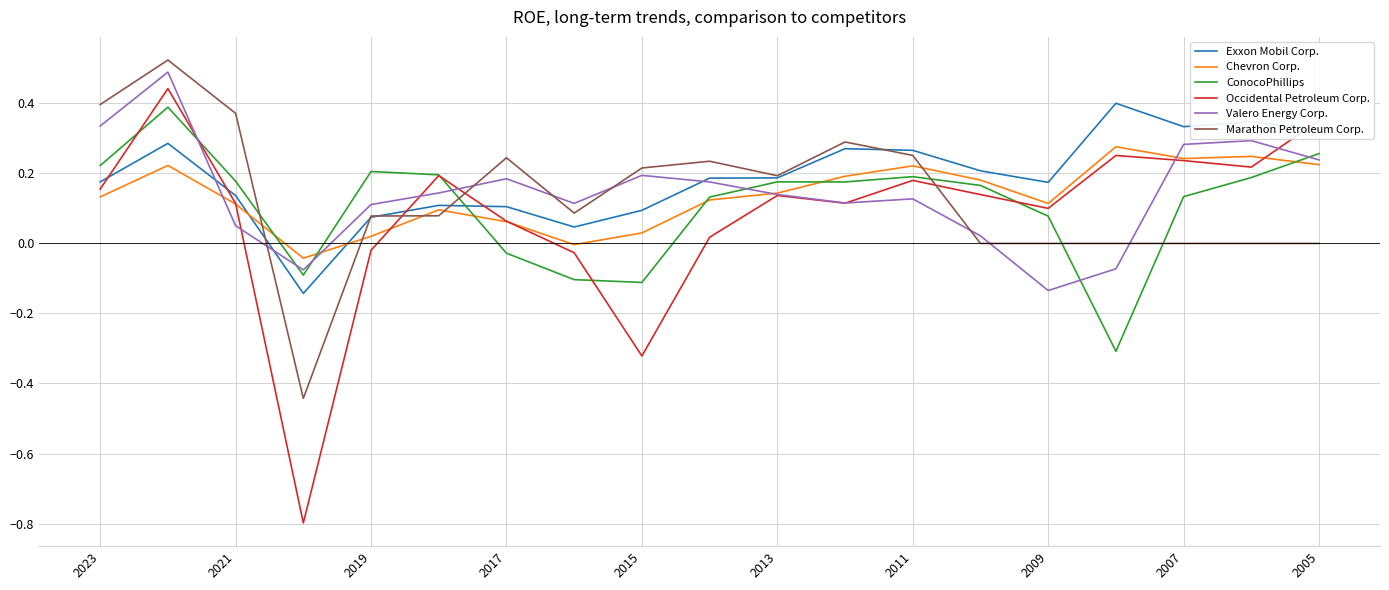

Which series has the widest spread of values?

Occidental Petroleum Corp.